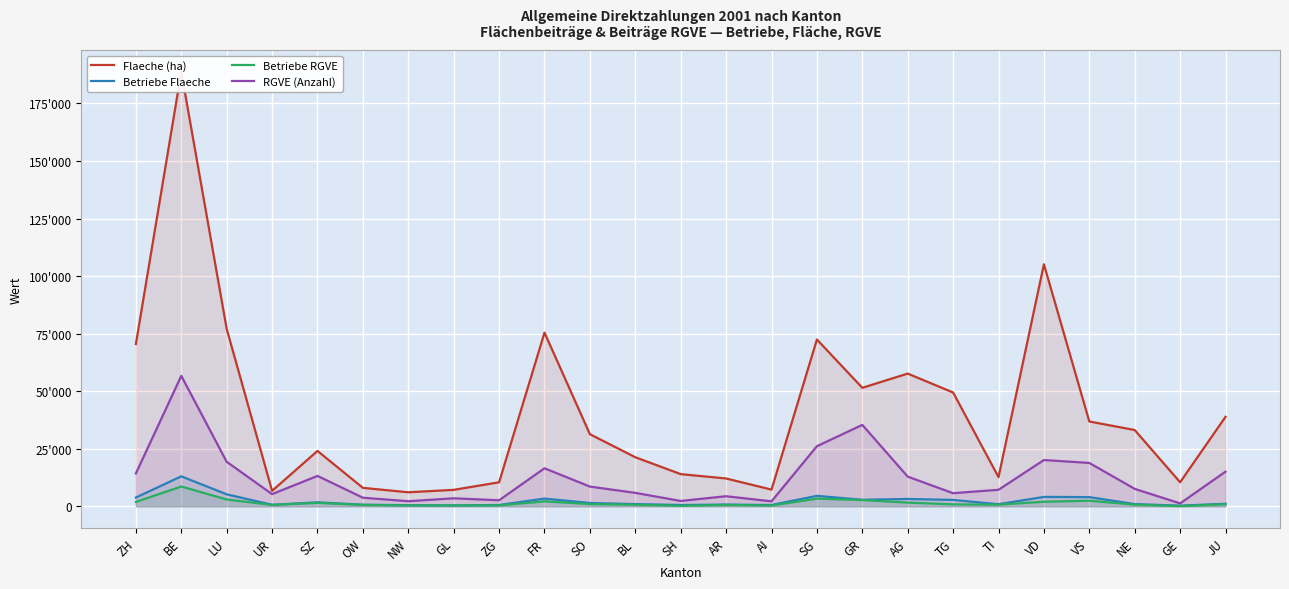

What is the spread (max minus min) of values at BL?

20635.9